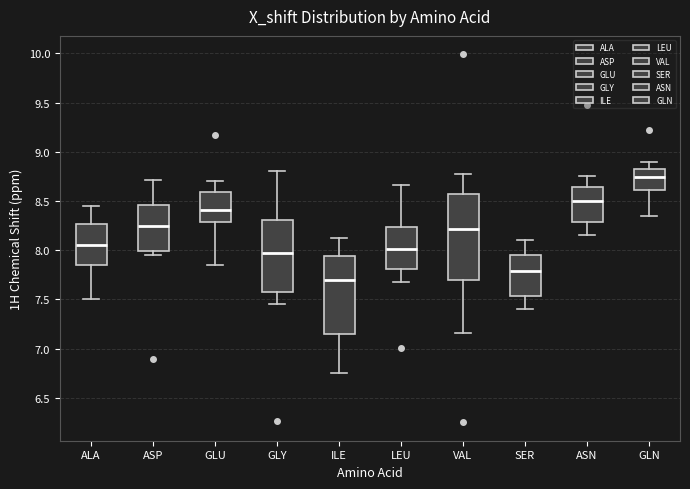

Comparing the boxes themselves (not the whiskers), which one is the tallest?

VAL